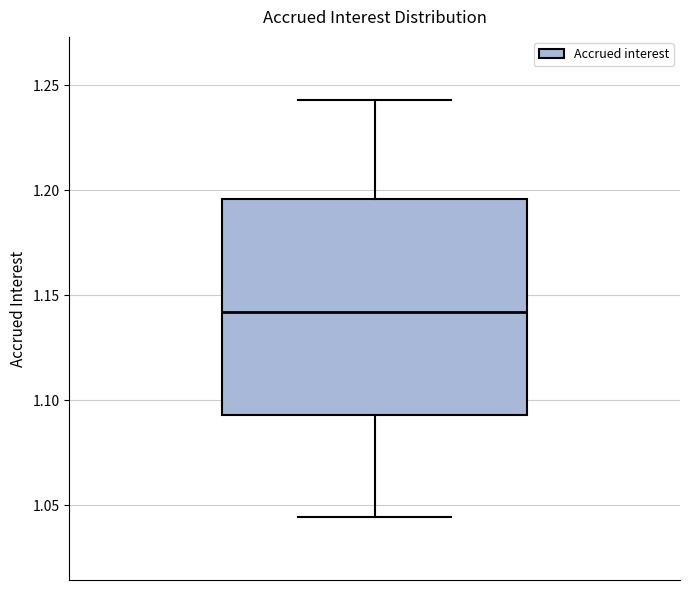

Read this box plot against the y-axis: the position of the median line, the range covered by the box, and the ends of both whiskers. The values are not printed on the chart, so give them approximately, as read against the axis.

median 1.140, box 1.095 to 1.195, whiskers 1.045 to 1.245